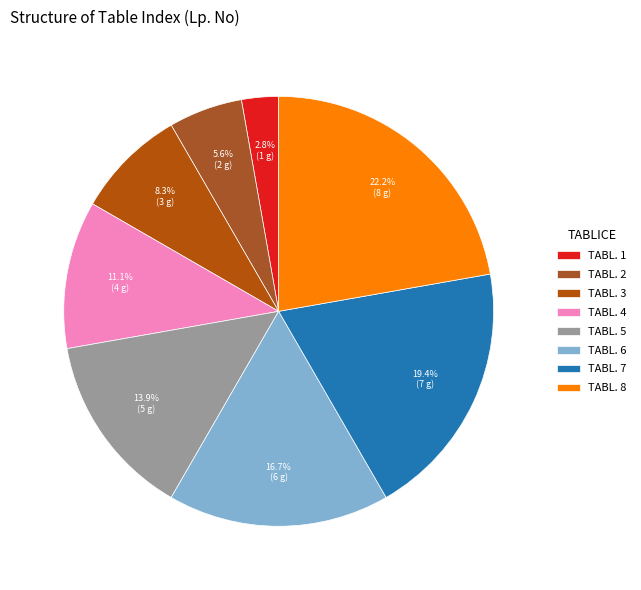

Which slice is the smallest?

TABL. 1